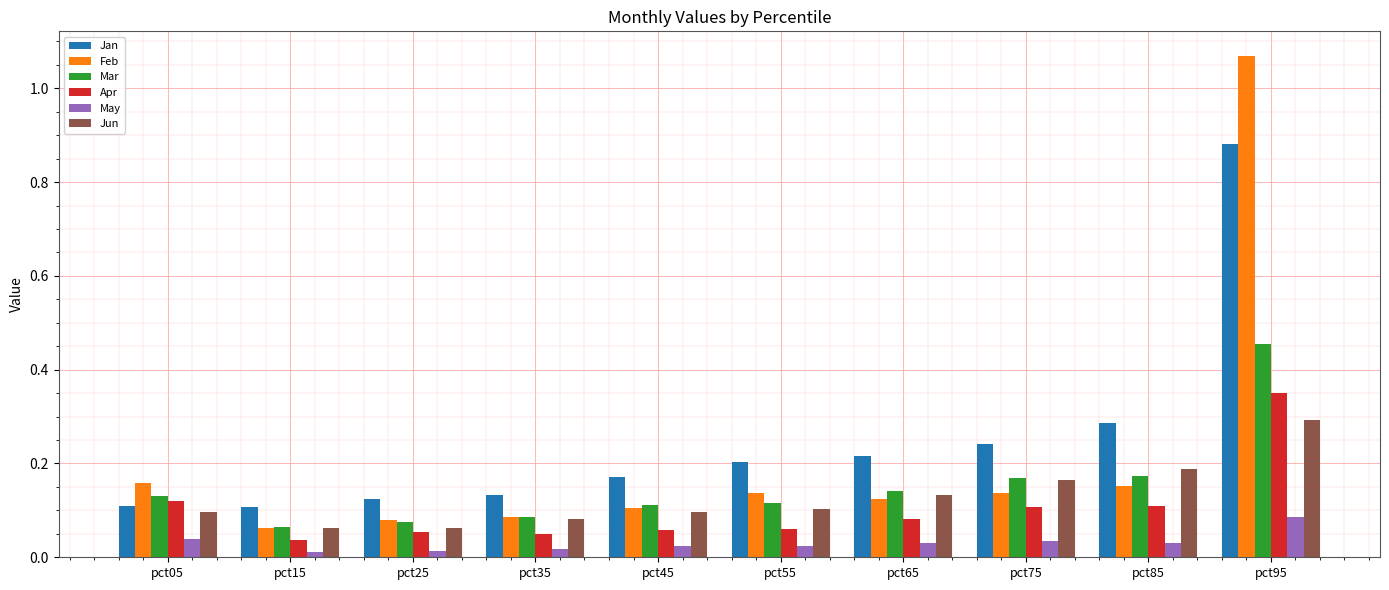

At how many categories does at least one series exceed 0?

10